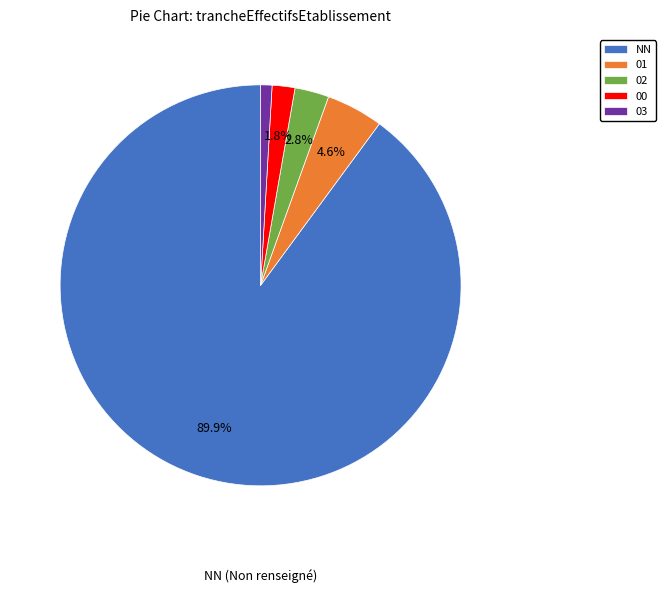

What percentage is the NN slice, to the nearest percent?

90%